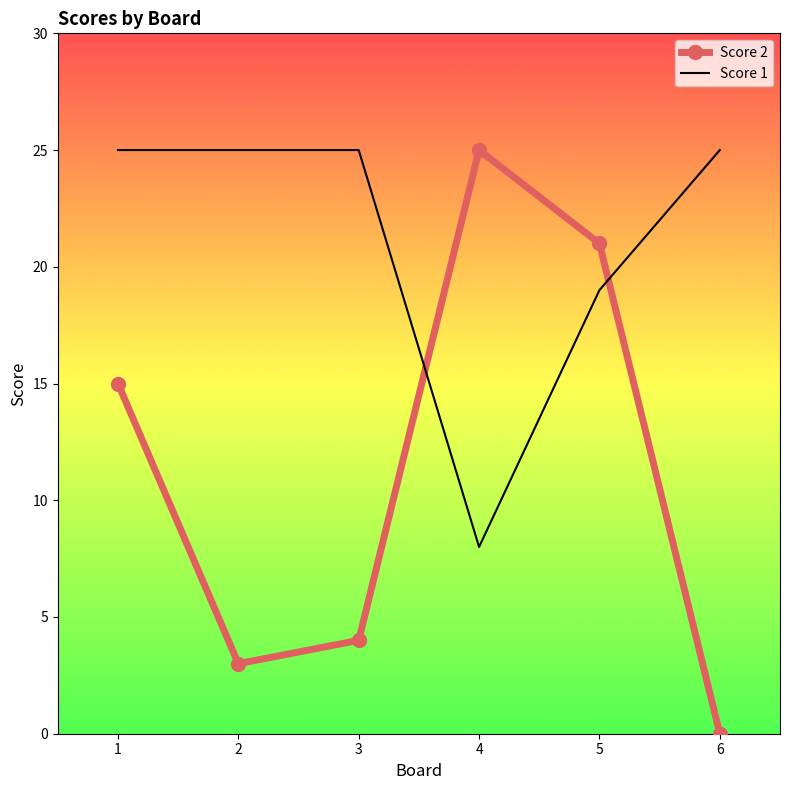

Which series has the widest spread of values?

Score 2